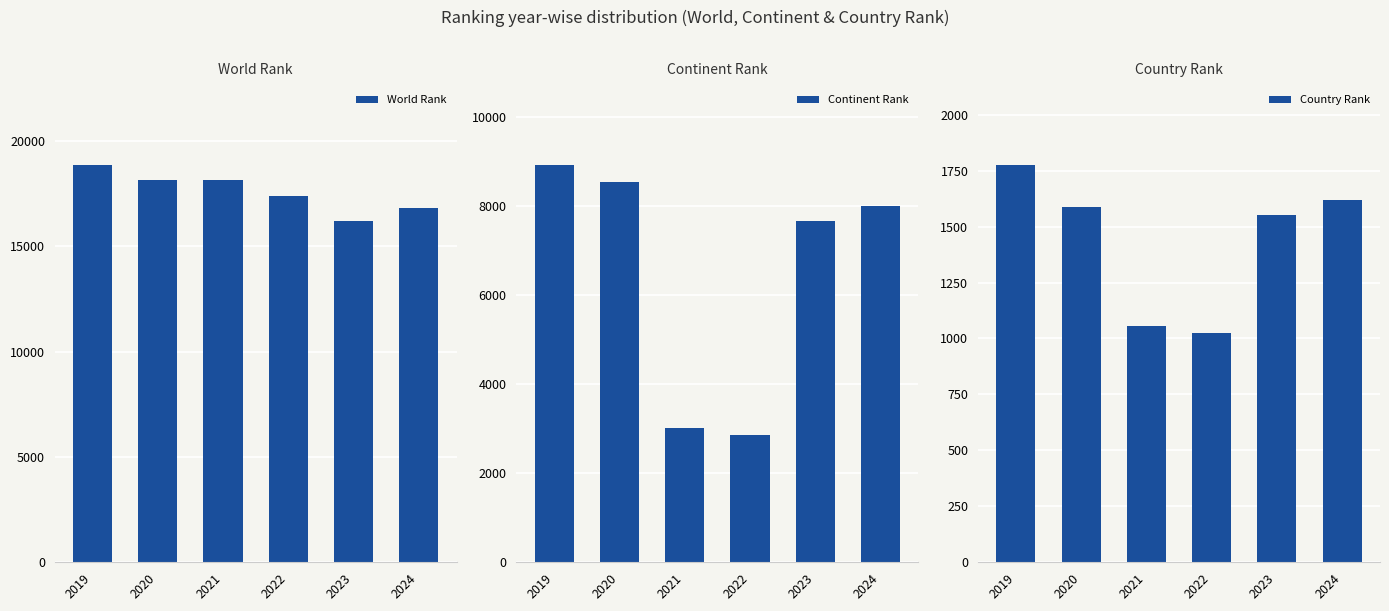

What is the difference between the maximum and minimum values in the Country Rank series?

753